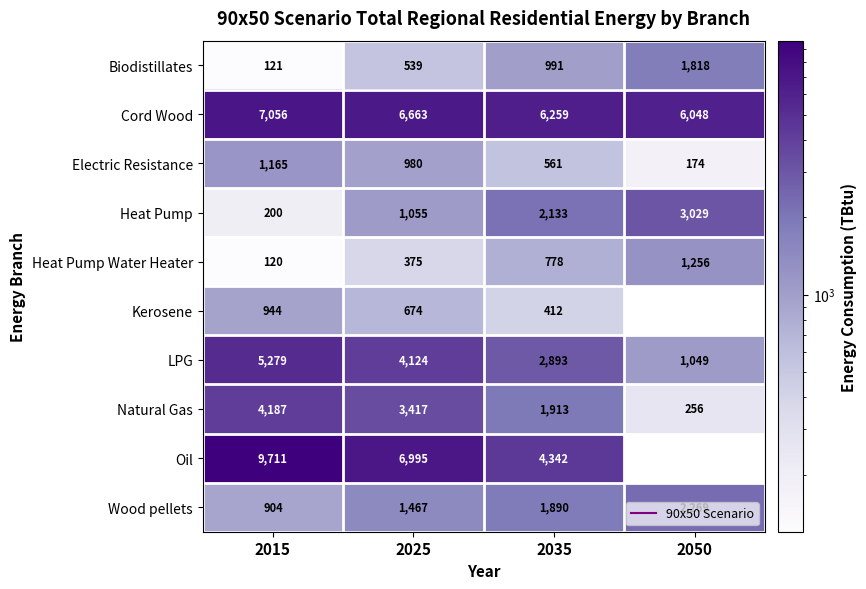

Which series has the largest total across all categories?

Cord Wood